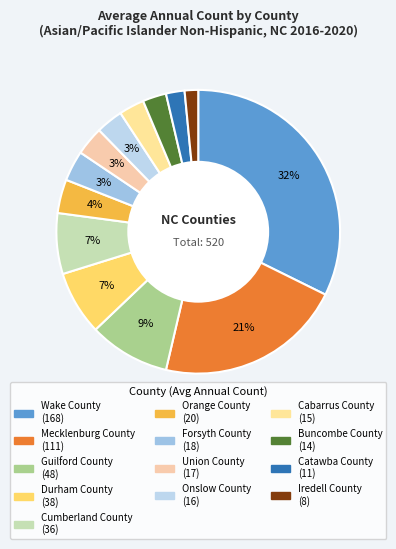

What is the total percentage of Onslow County and Cabarrus County?

6.0%